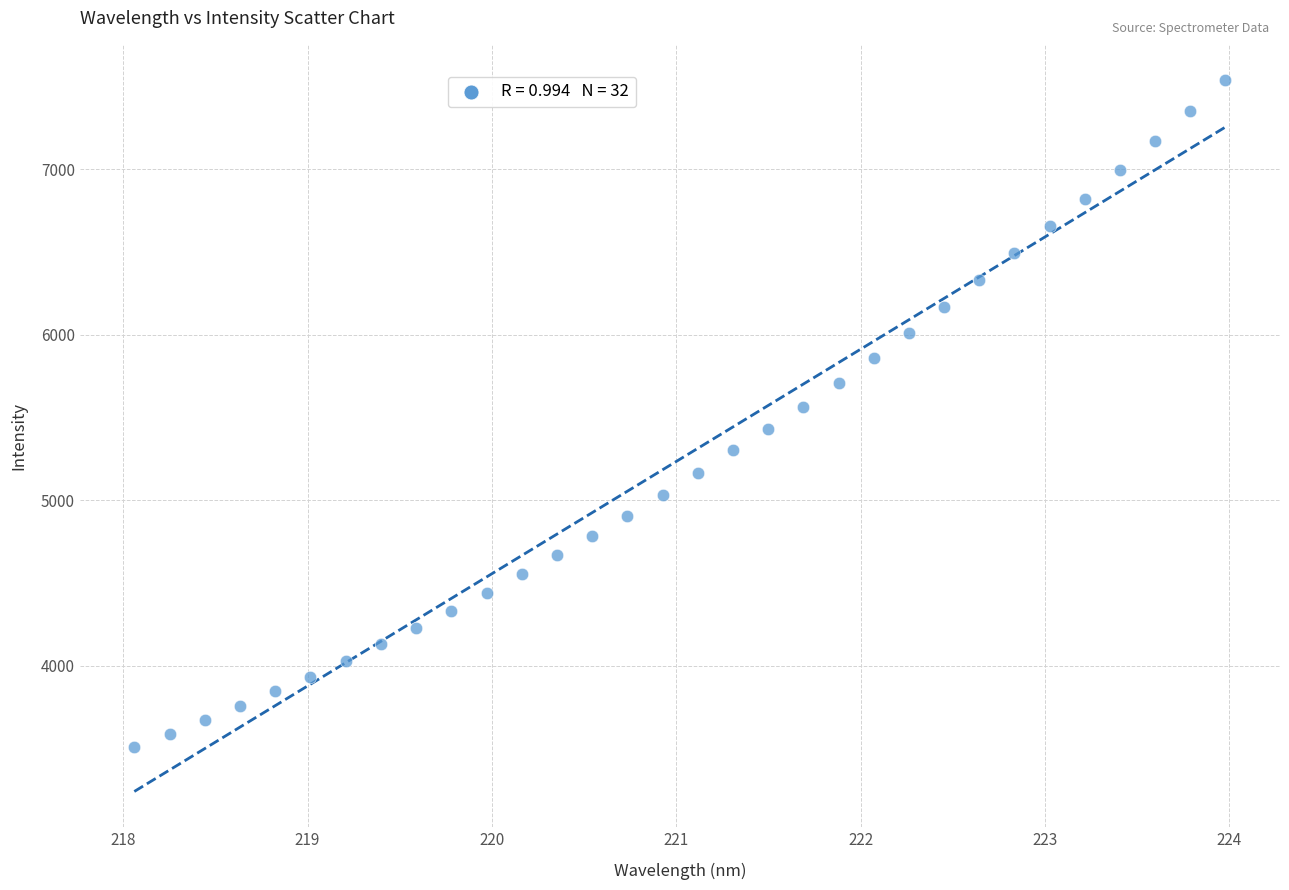

What is the range of X values (max minus min)?

5.9